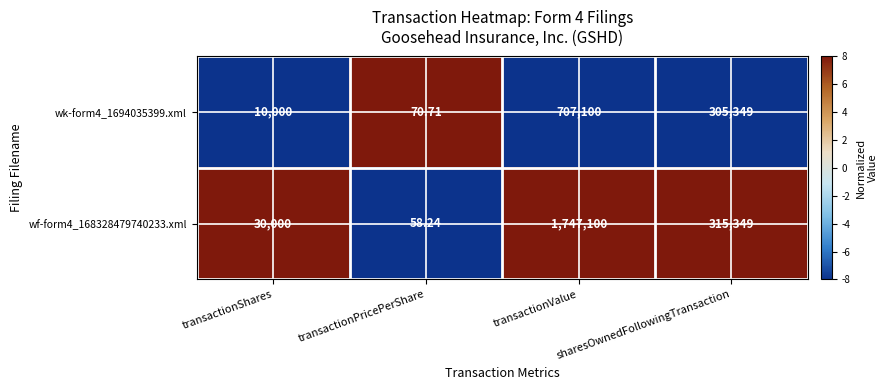

At which category is the sum across all series the highest?

transactionValue